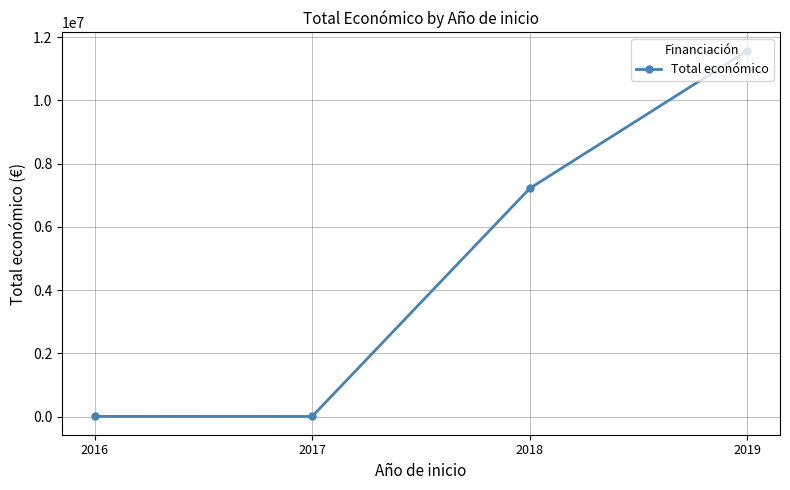

How many values are below 7214684?

2